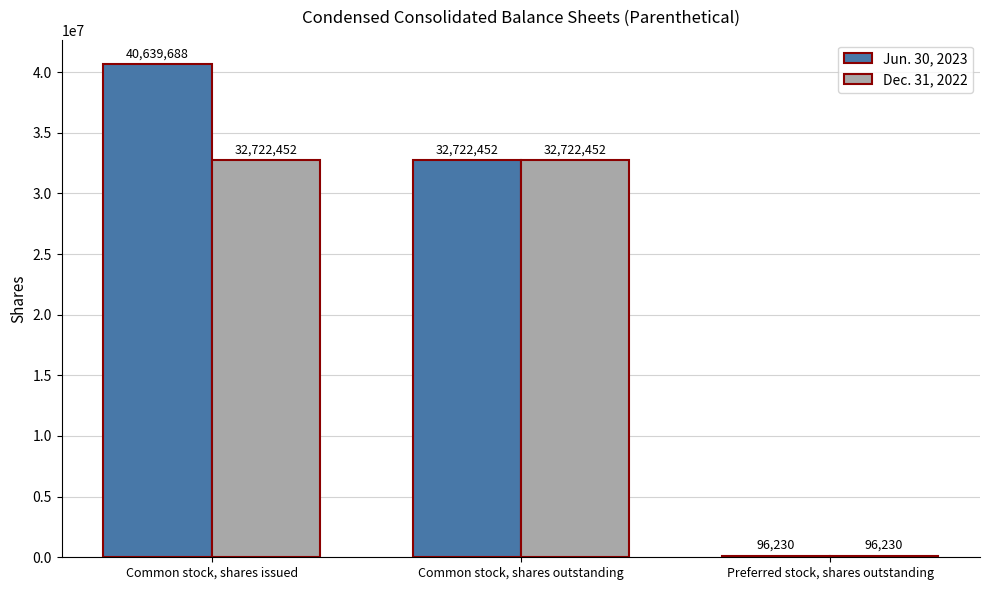

Which label corresponds to the largest value in the chart?

Common stock, shares issued